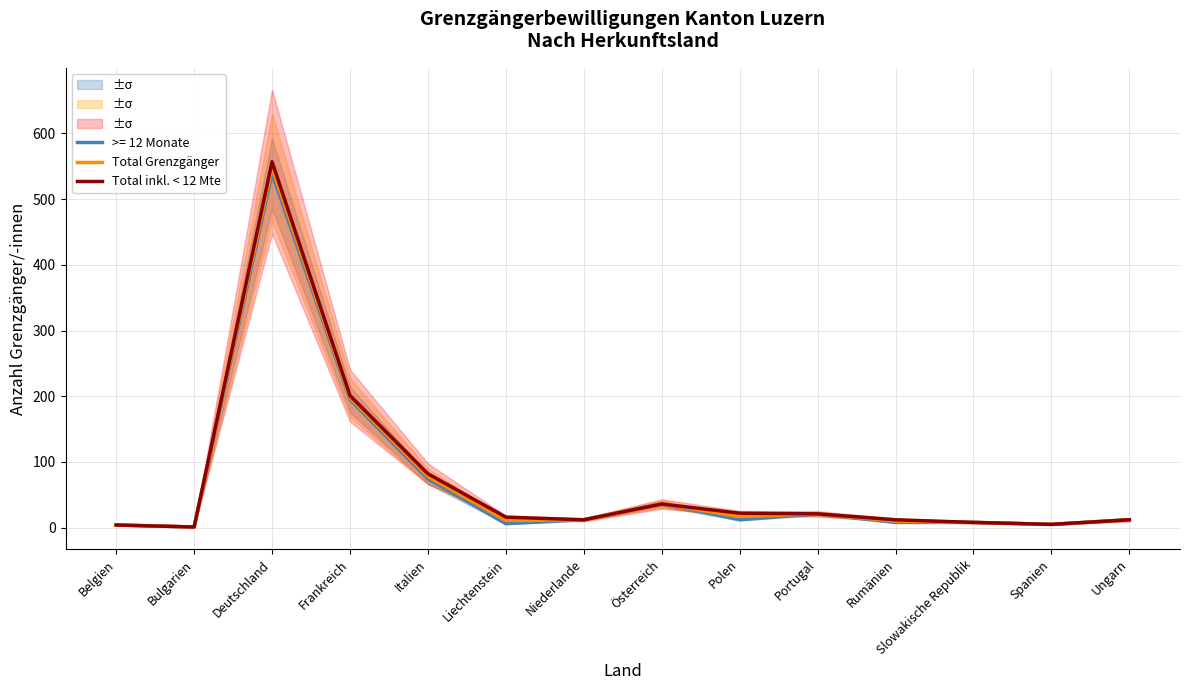

Between Bulgarien and Frankreich, which series saw the biggest shift?

Total inkl. < 12 Mte